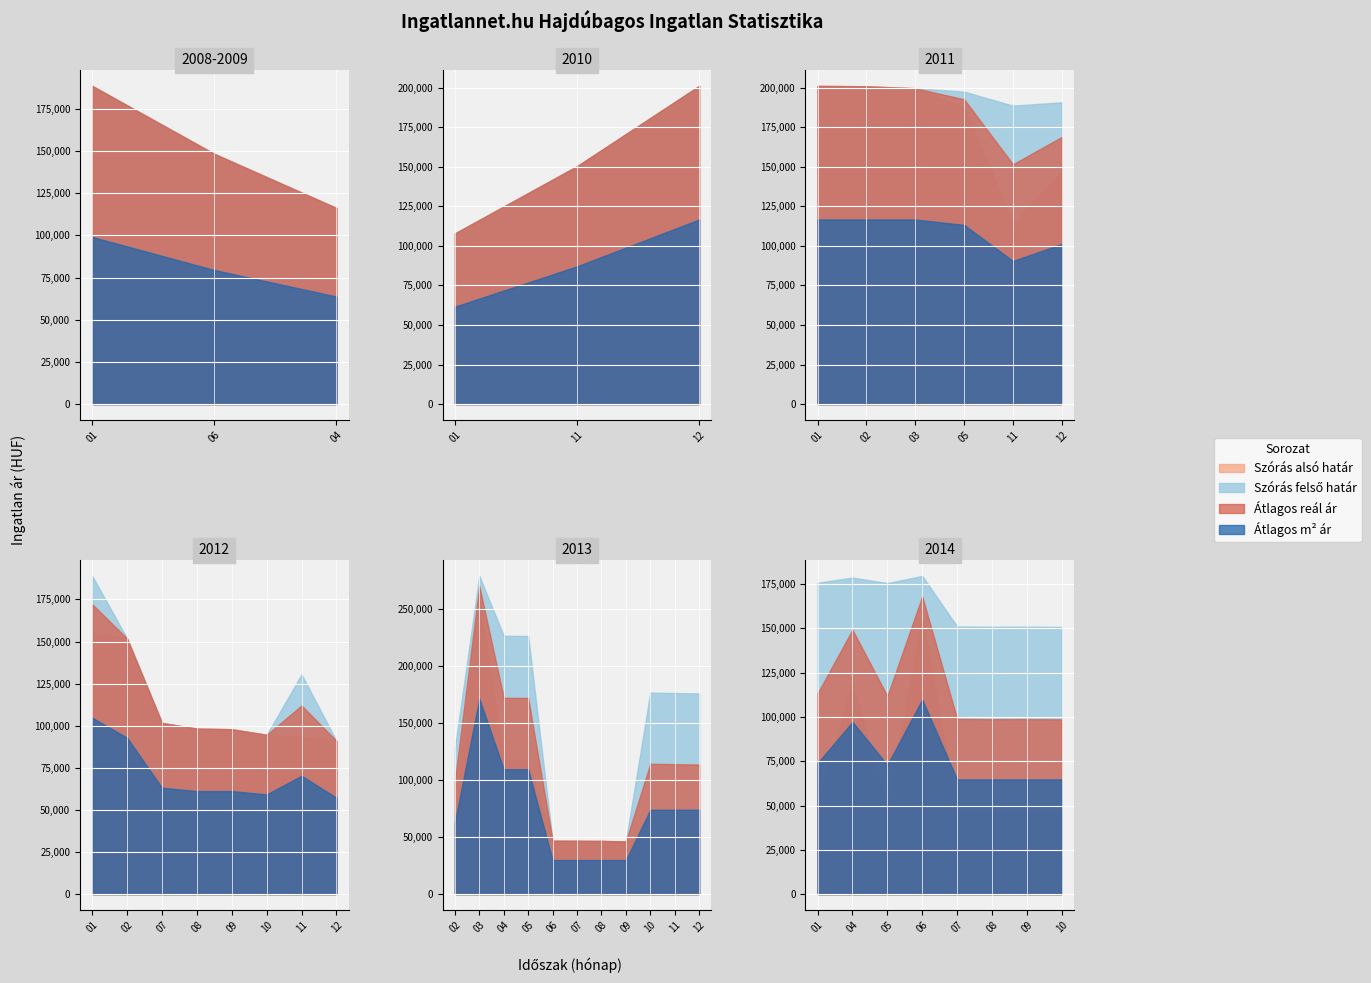

Where does the Atlagos_negyzet_ar series first go above 90475?

2008-01